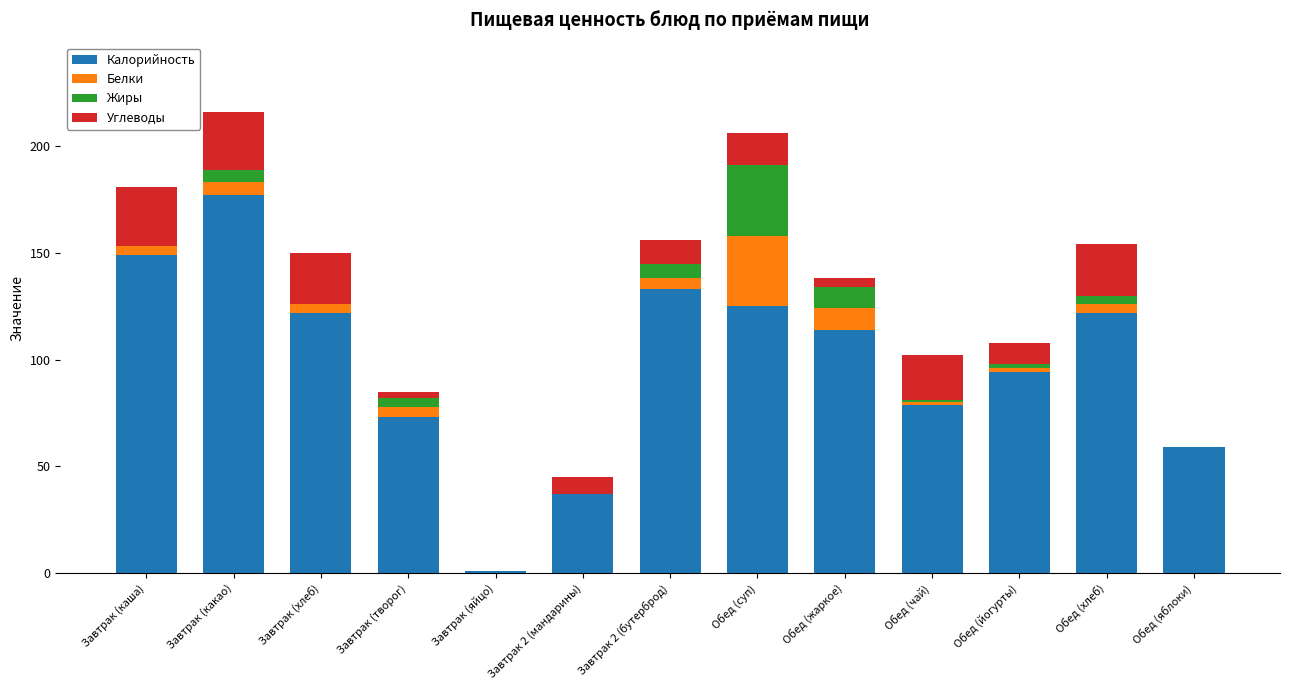

What is the total value across all series at Завтрак (какао)?

216